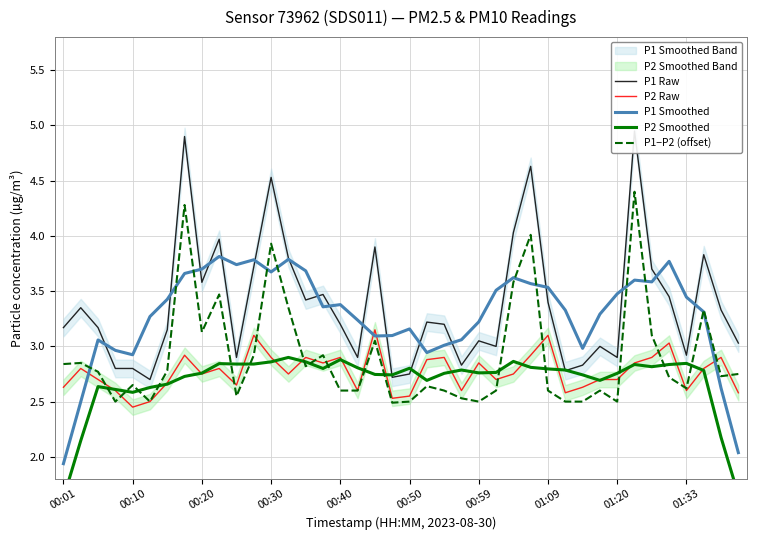

What value does the P1 Smoothed series have at 00:01?

1.9